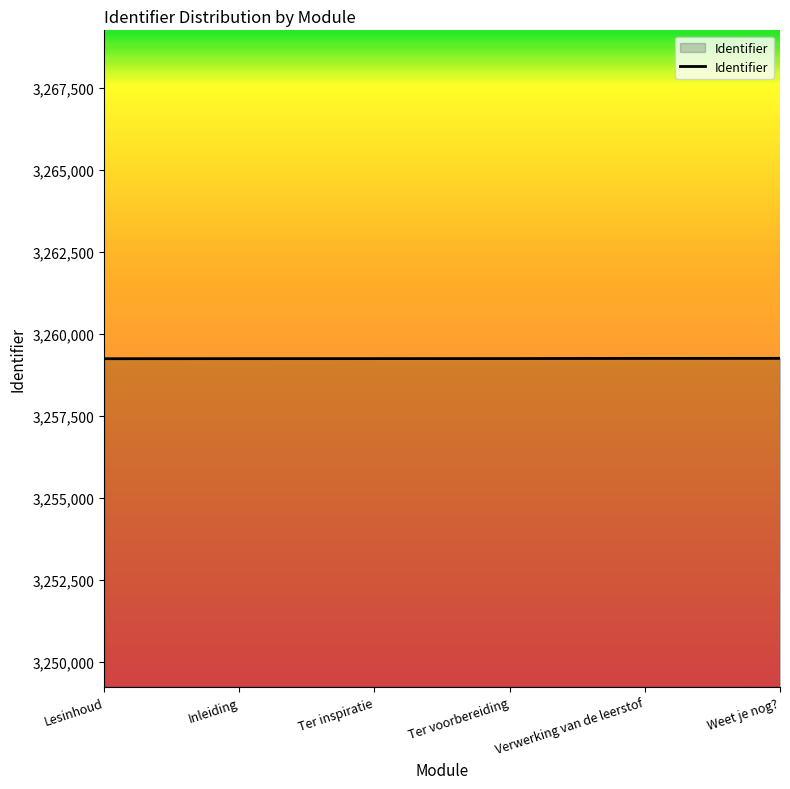

True or false: the data has more than 2 interior local peaks.

False